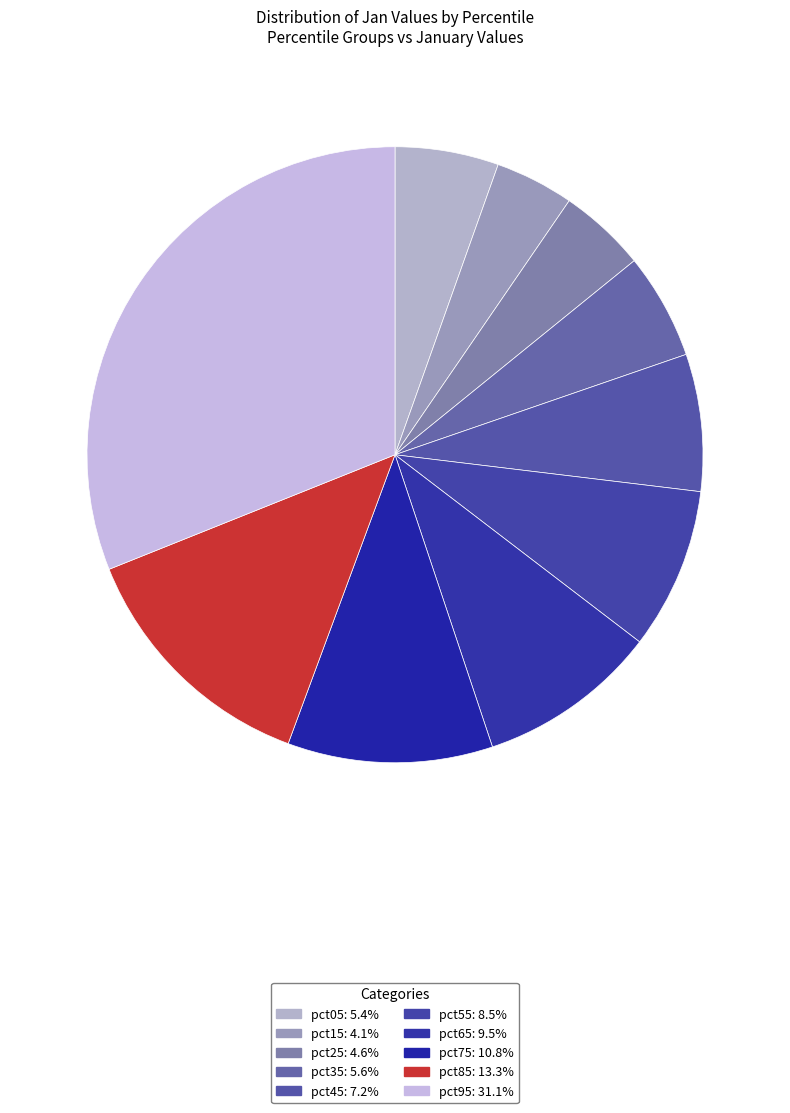

True or false: pct25 accounts for 5% of the total.

True